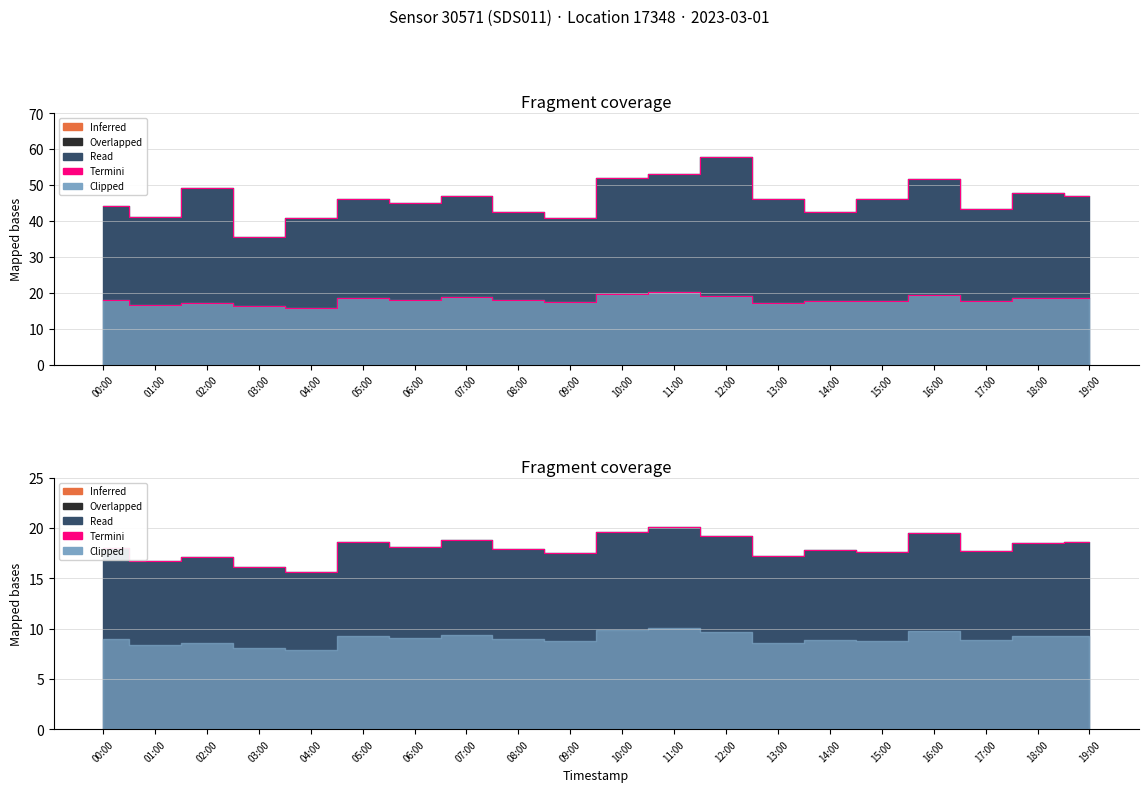

Which series has the widest spread of values?

Termini P1